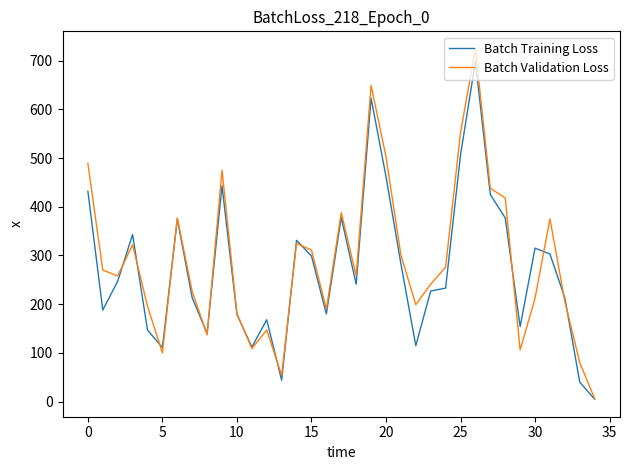

Which series has the largest range (max minus min)?

Batch Validation Loss